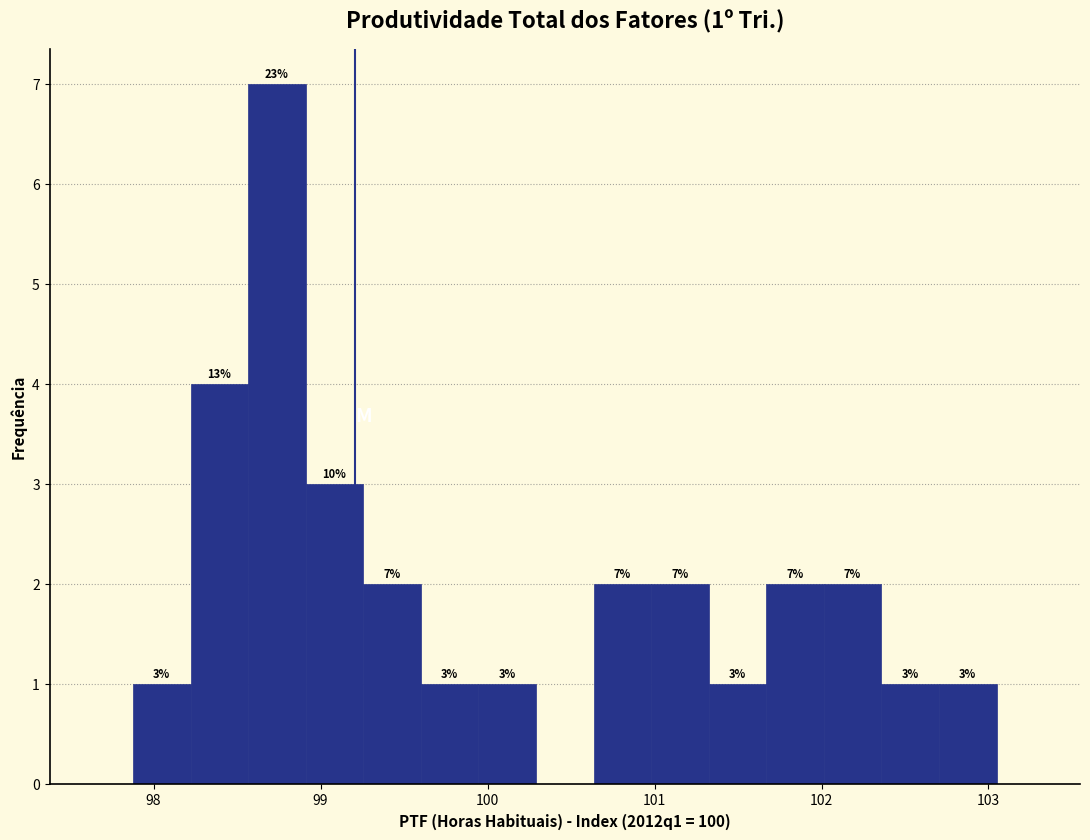

Read against the x-axis, roughly where is the centre of the tallest bar?

98.7